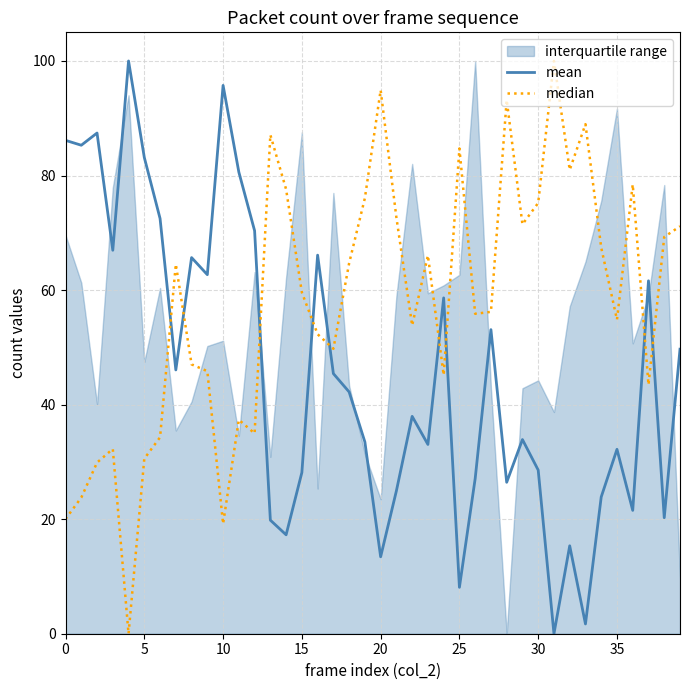

True or false: mean has a value of 28.6 at 30.

True